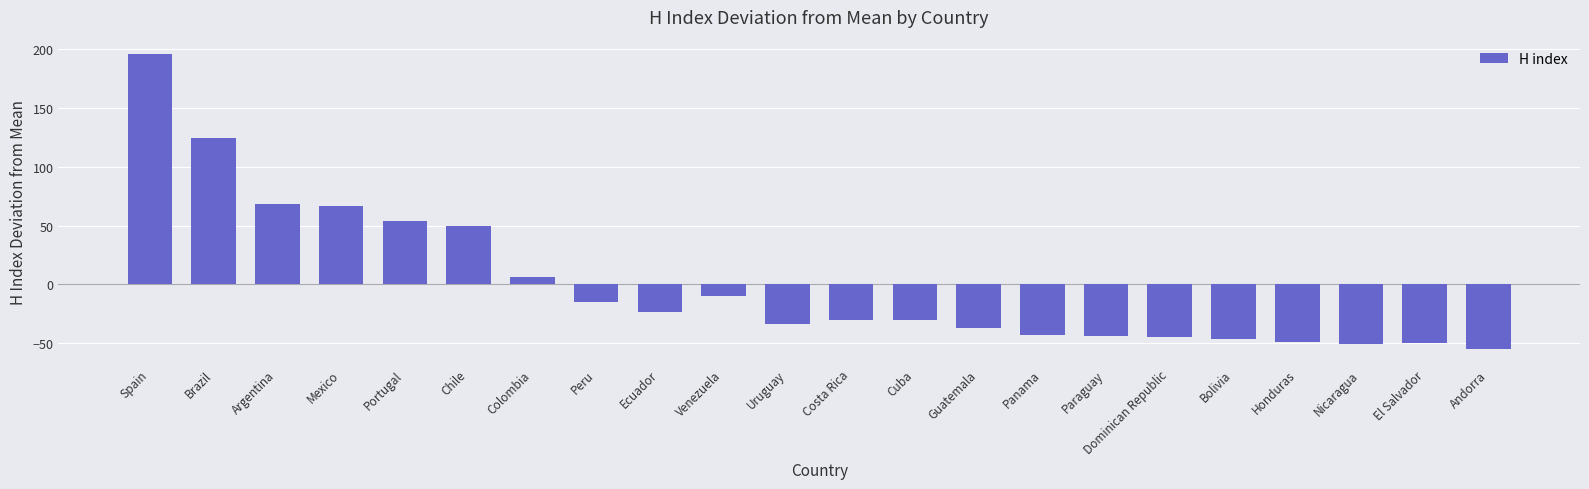

How many values are below zero?

15